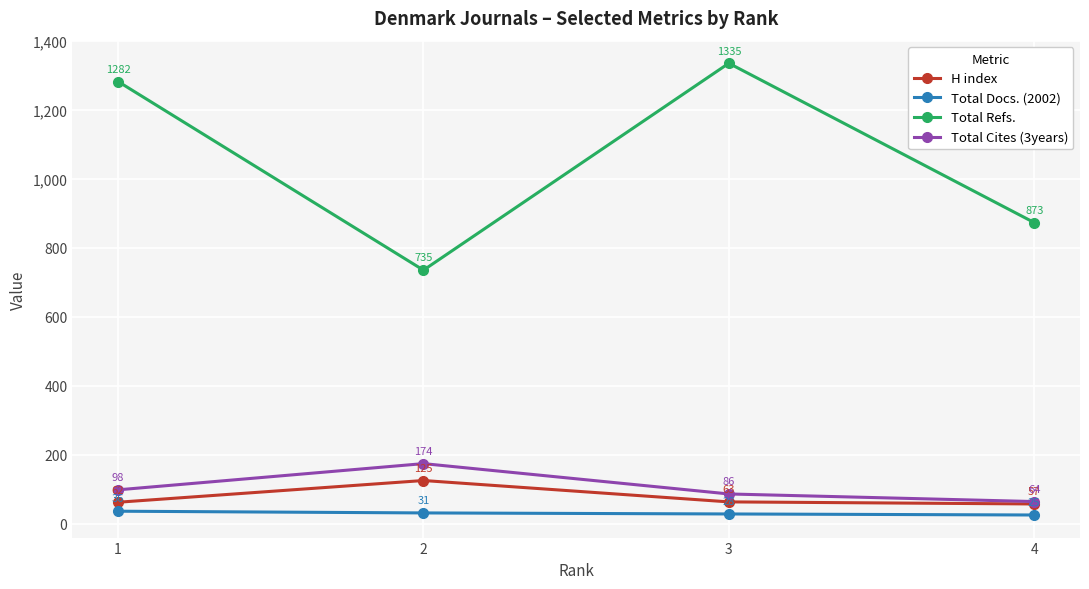

In Total Refs., how many points are lower than both neighbors (excluding endpoints)?

1